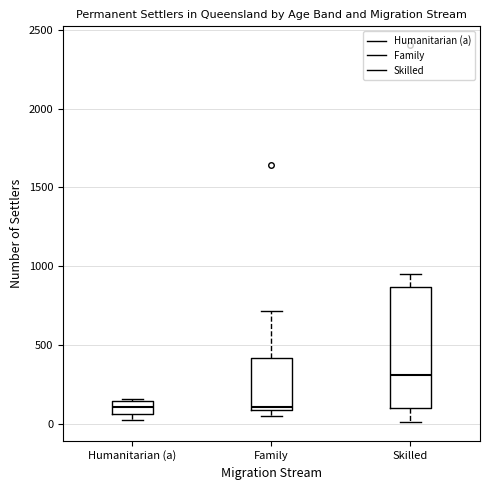

Reading left to right, transcribe this box plot: for each box, give where its median line is, the range the box spans, and where its two whiskers end, as read against the y-axis. The values are not printed on the chart, so give them approximately, as read against the axis.

Humanitarian (a): median 100, box 50 to 150, whiskers 0 to 150 (just above the box's upper edge)
Family: median 100 (just above the box's lower edge), box 100 to 400, whiskers 50 to 700
Skilled: median 300, box 100 to 850, whiskers 0 to 950